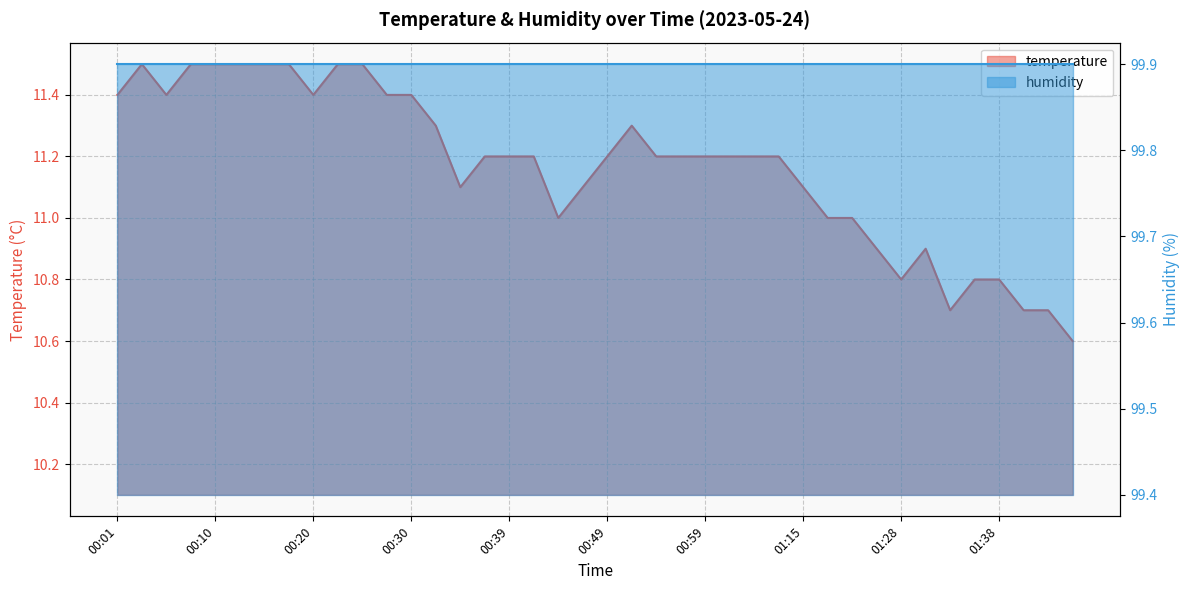

What is the label of the 33rd point from the left?

01:28